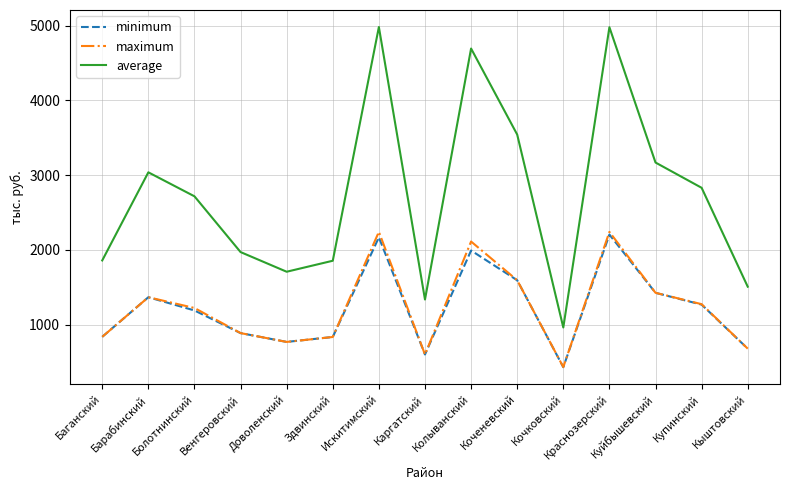

True or false: maximum and average intersect in this chart.

False